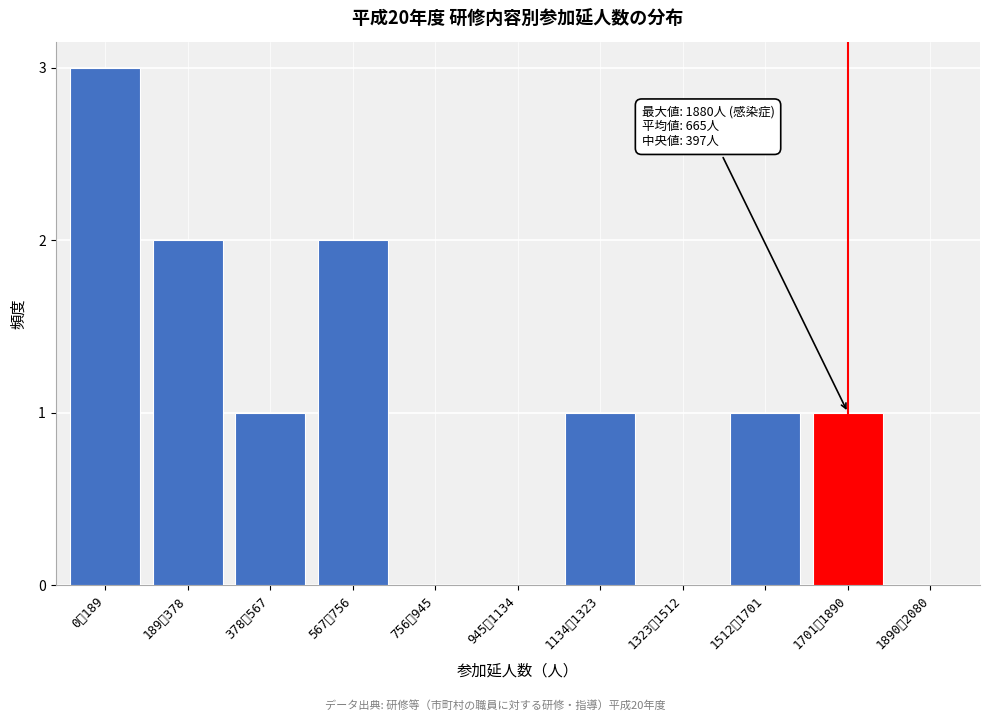

Reading left to right, transcribe all the data shown in this chart.

0〜189=3	189〜378=2	378〜567=1	567〜756=2	756〜945=0	945〜1134=0	1134〜1323=1	1323〜1512=0	1512〜1701=1	1701〜1890=1	1890〜2080=0